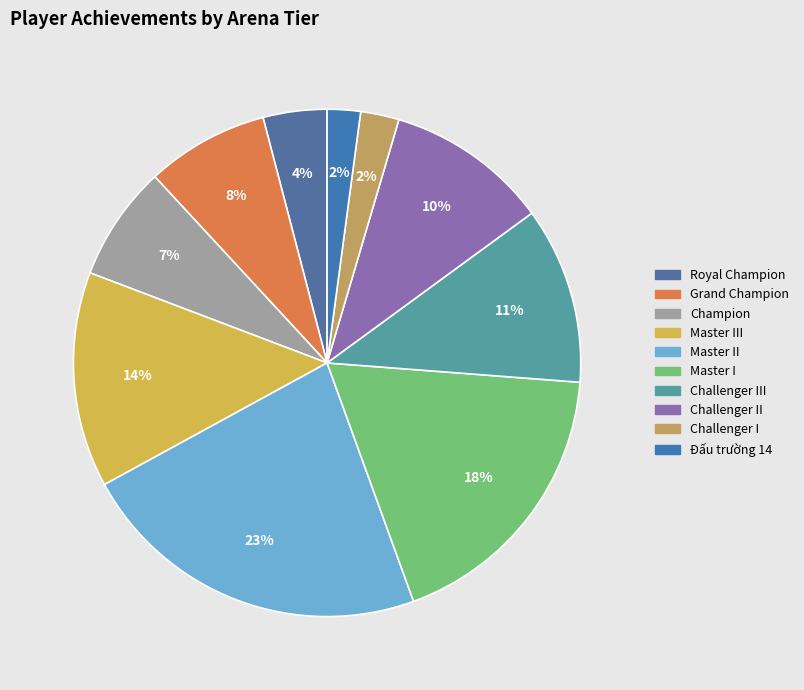

Which slice is the smallest?

Đấu trường 14